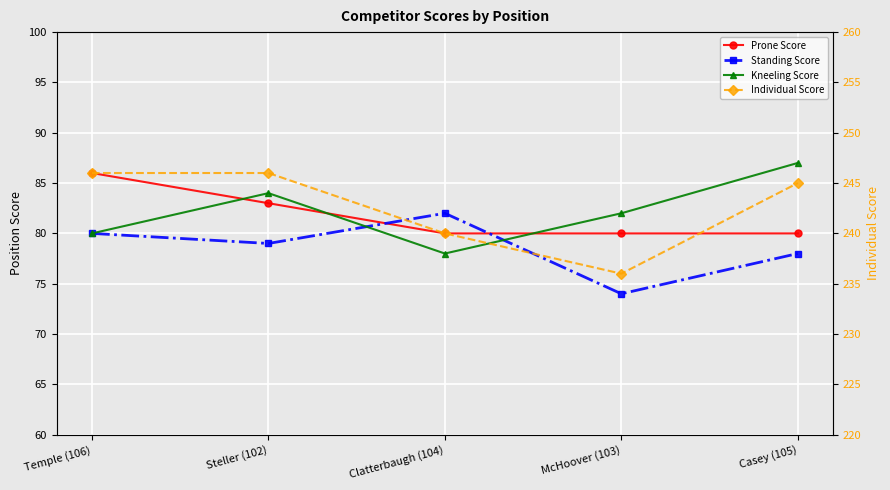

What is the label of the 5th point from the right?

Temple (106)